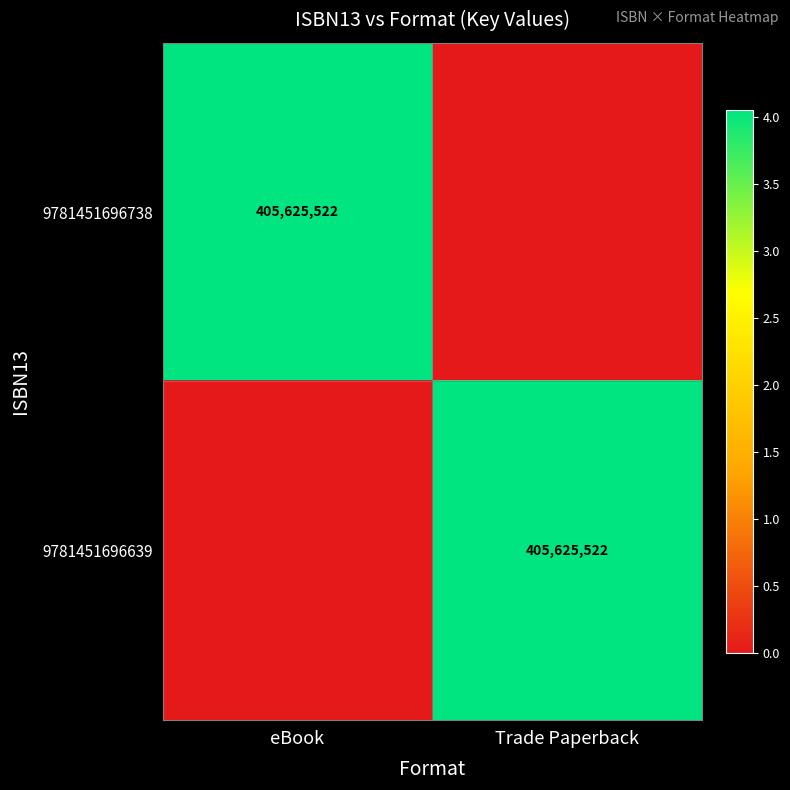

True or false: 9781451696639 has a value of 405625522 at Trade Paperback.

True